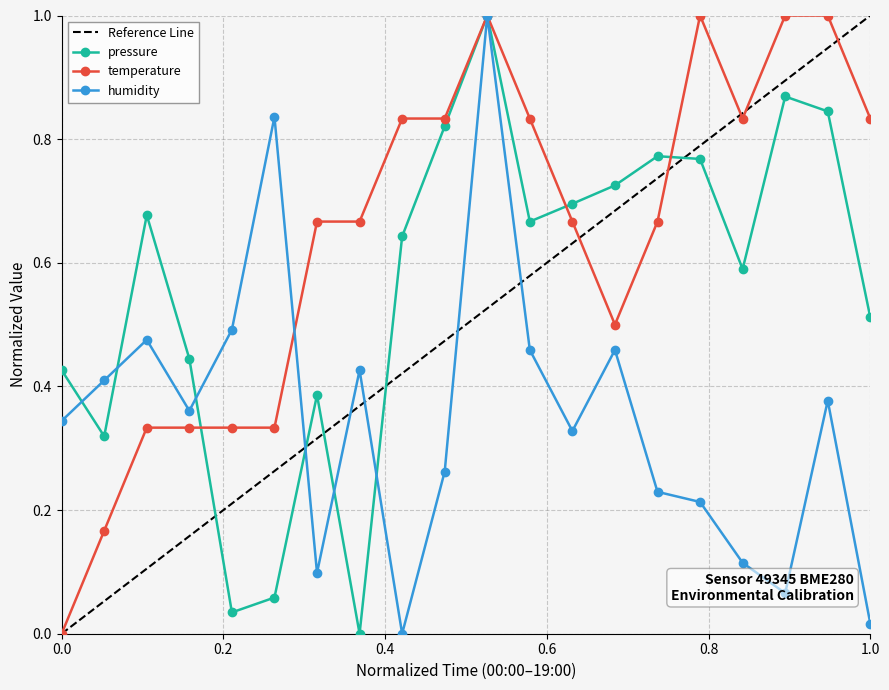

Where is the first local maximum for humidity?

02:00